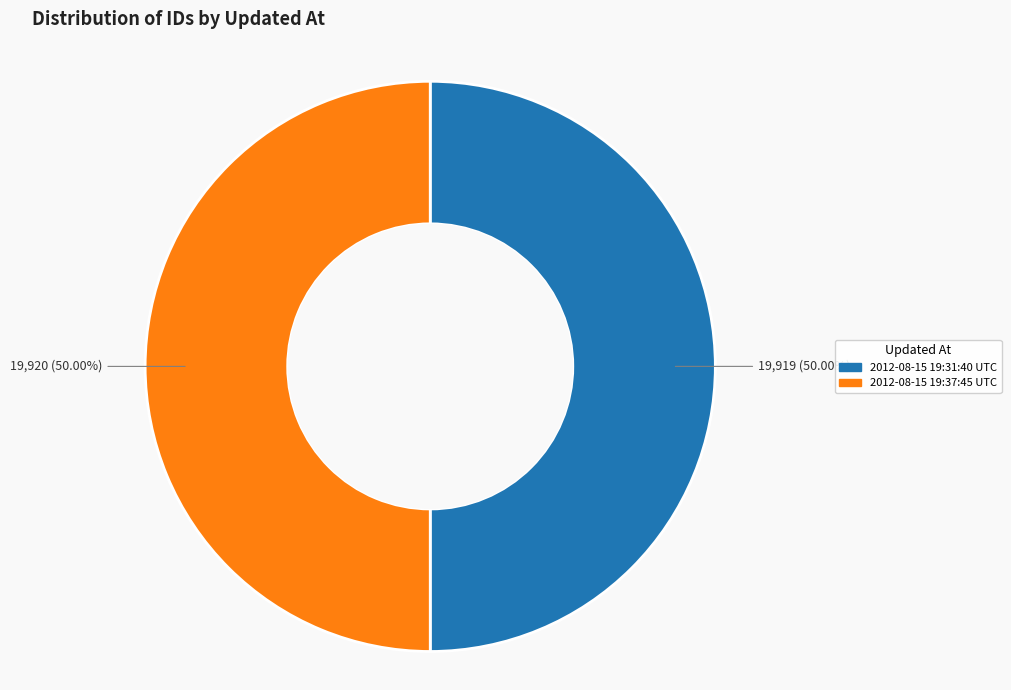

Approximately how many times larger is the value at 2012-08-15 19:37:45 UTC compared to 2012-08-15 19:31:40 UTC?

1.0